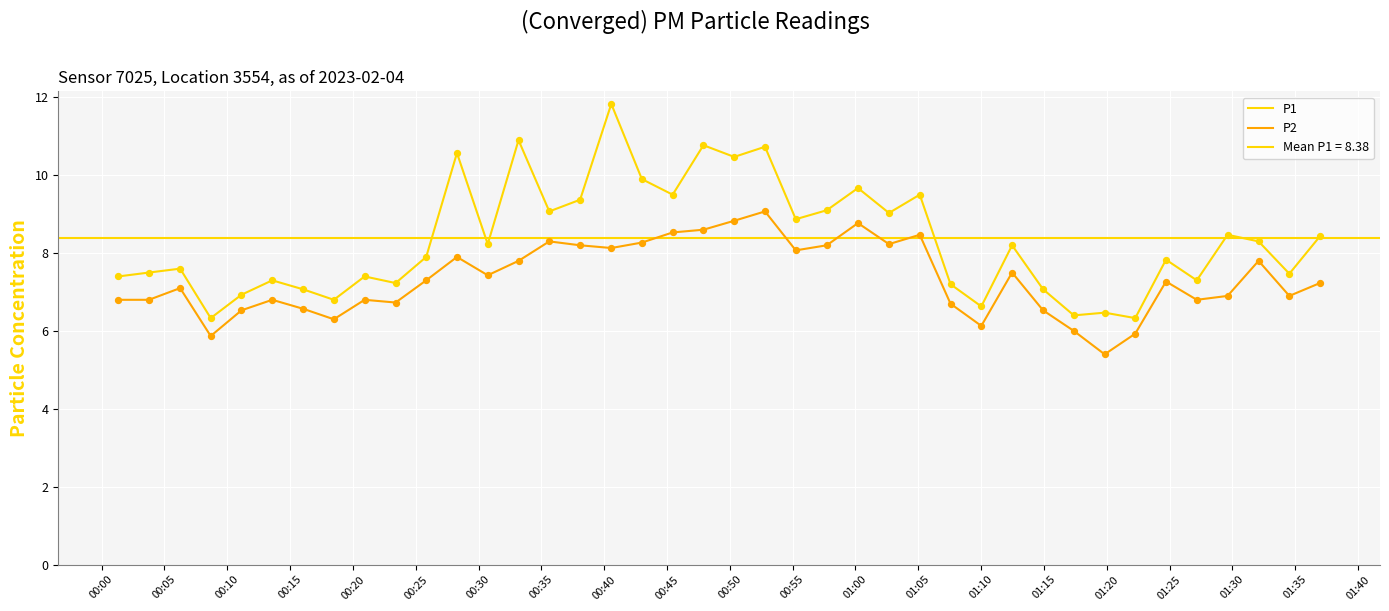

Which series reaches the minimum Y coordinate?

P2